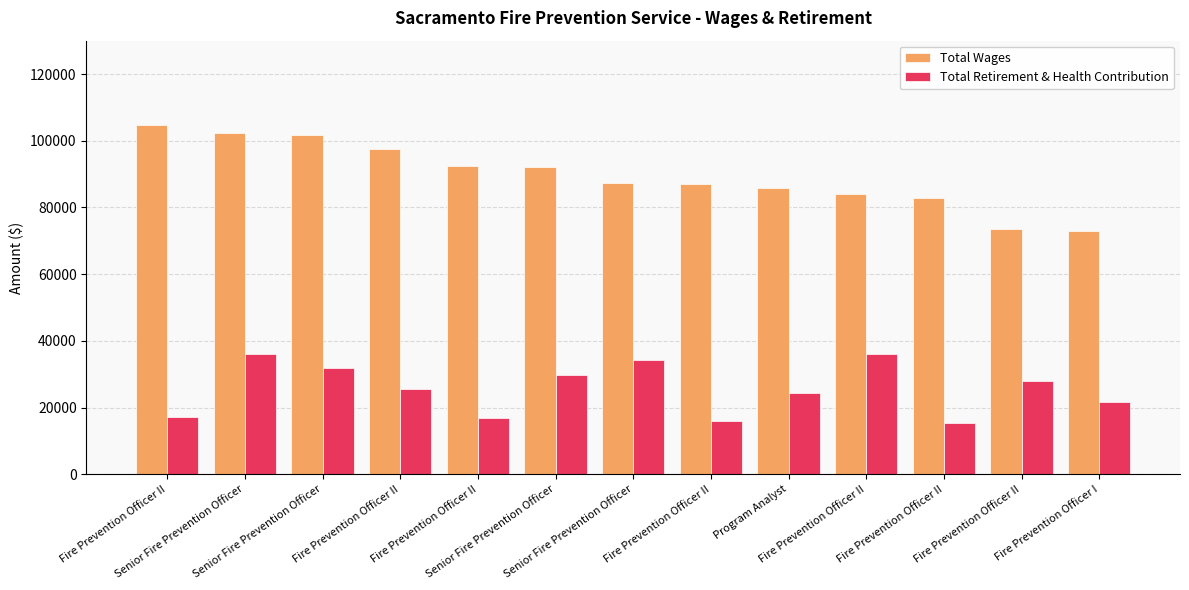

The value of Total Retirement & Health Contribution at Fire Prevention Officer II is 15405. True or false?

True